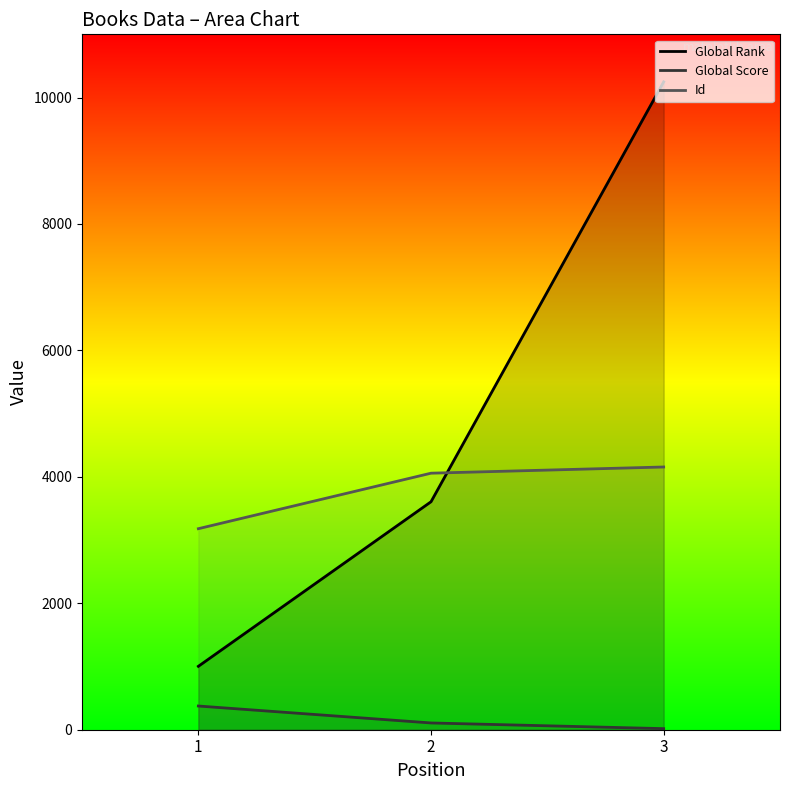

How many lines are shown in the chart?

3